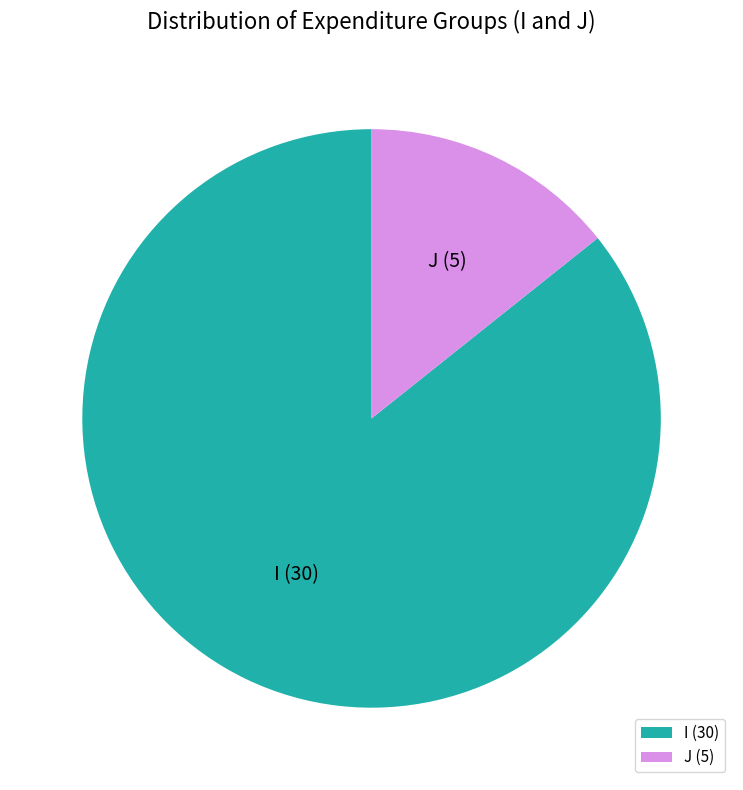

What is the smallest slice in the pie chart?

J